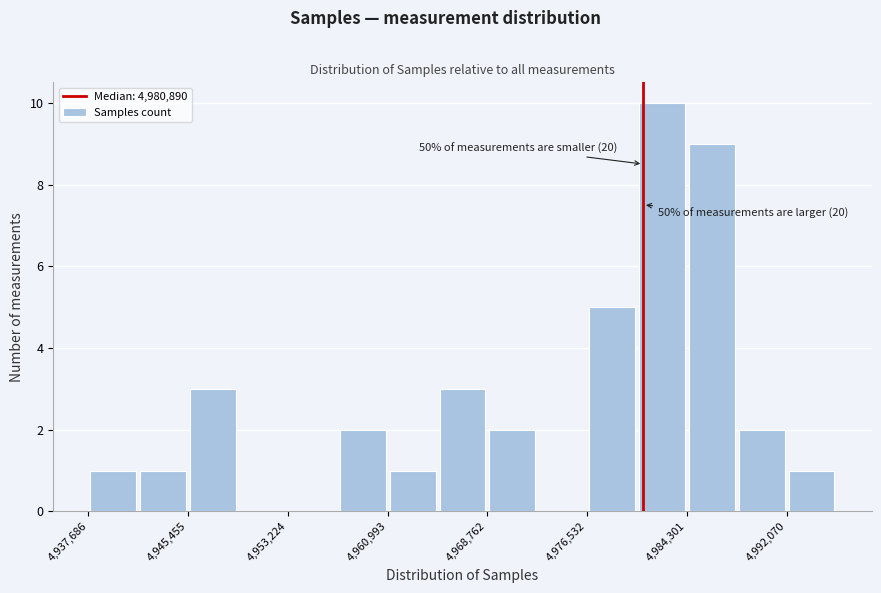

Around what value on the x-axis is the tallest bar? Give the approximate position of its centre, as read against the axis.

4982000